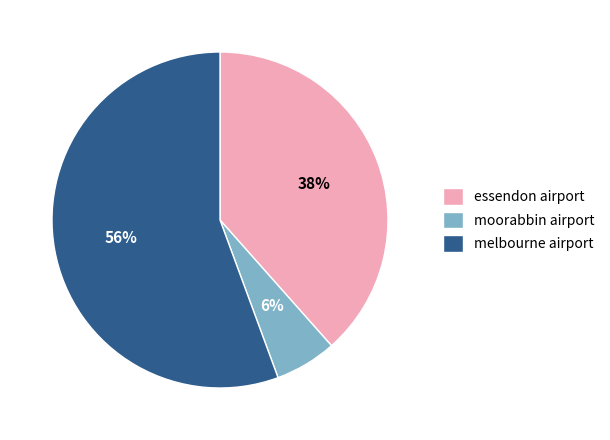

Does melbourne airport represent more than half of the total?

Yes